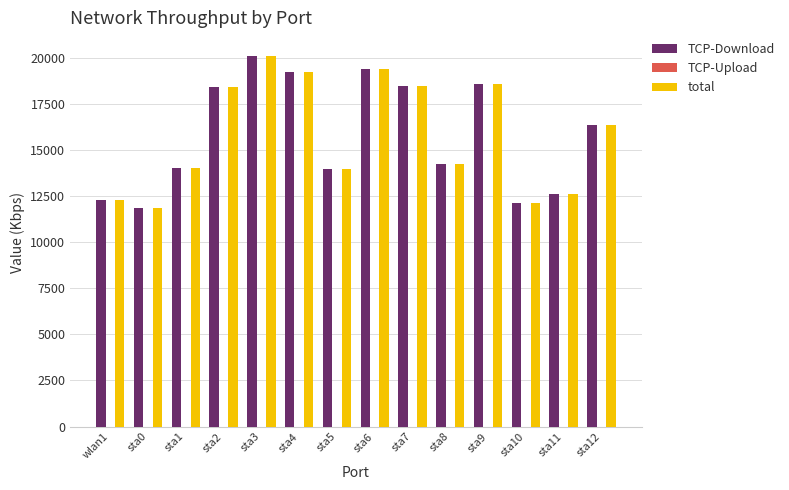

What position from the right is sta1?

12